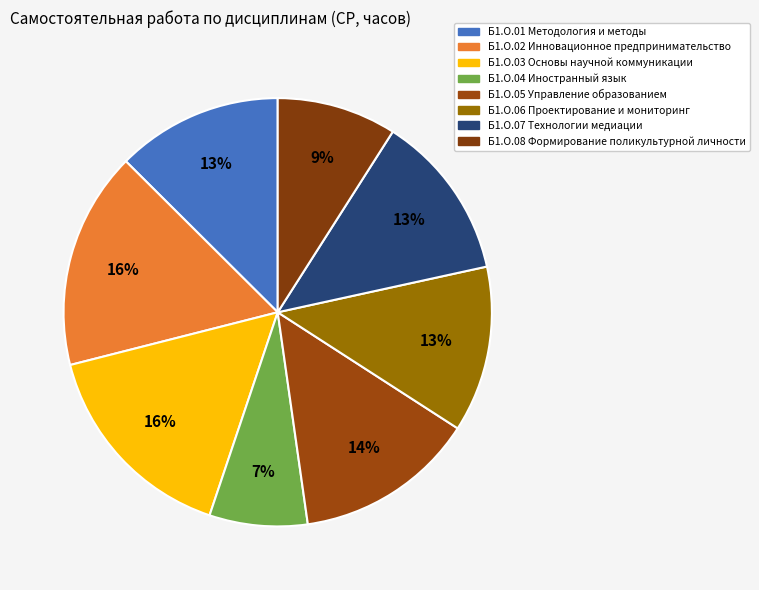

Is there any slice that represents more than half of the pie?

No